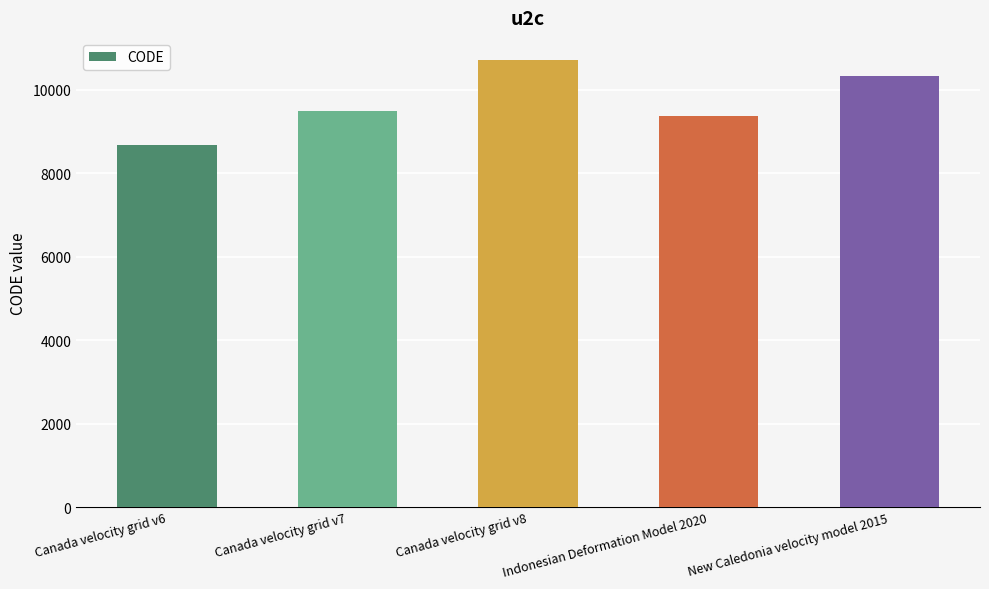

How many bars are there in total?

5